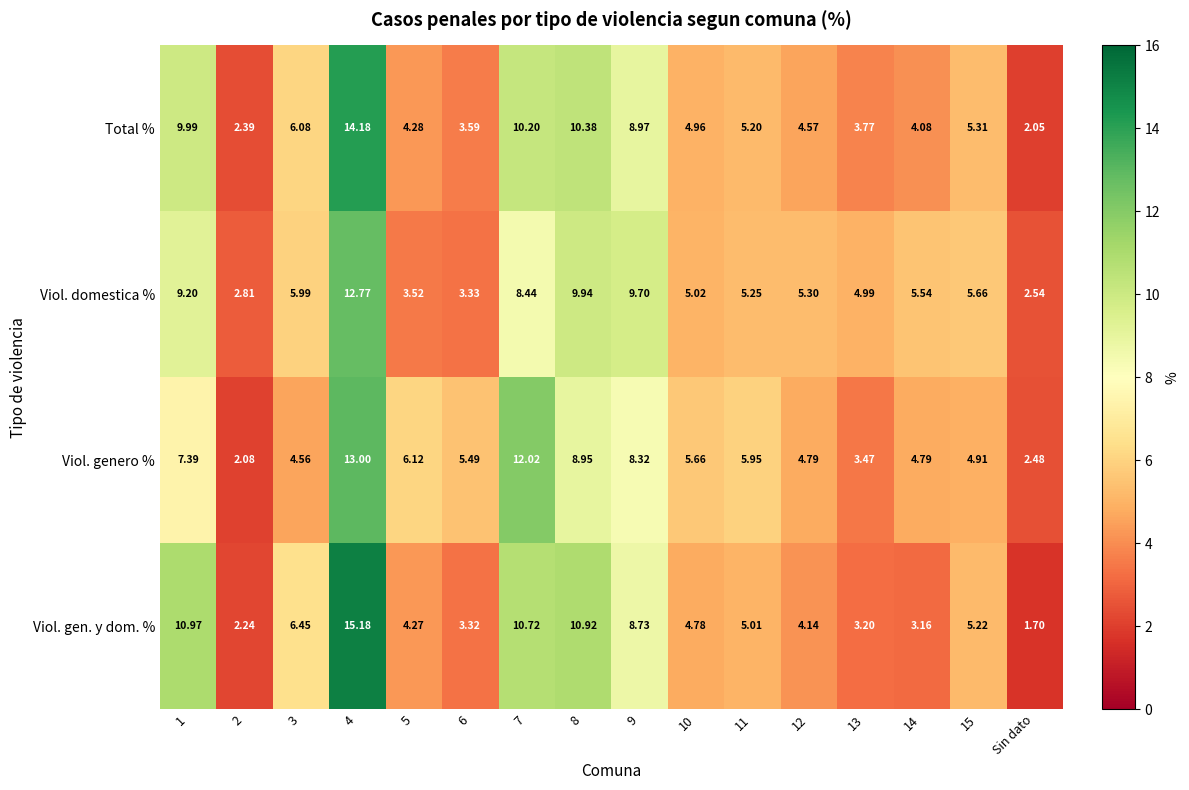

At which category is the sum across all series the highest?

4